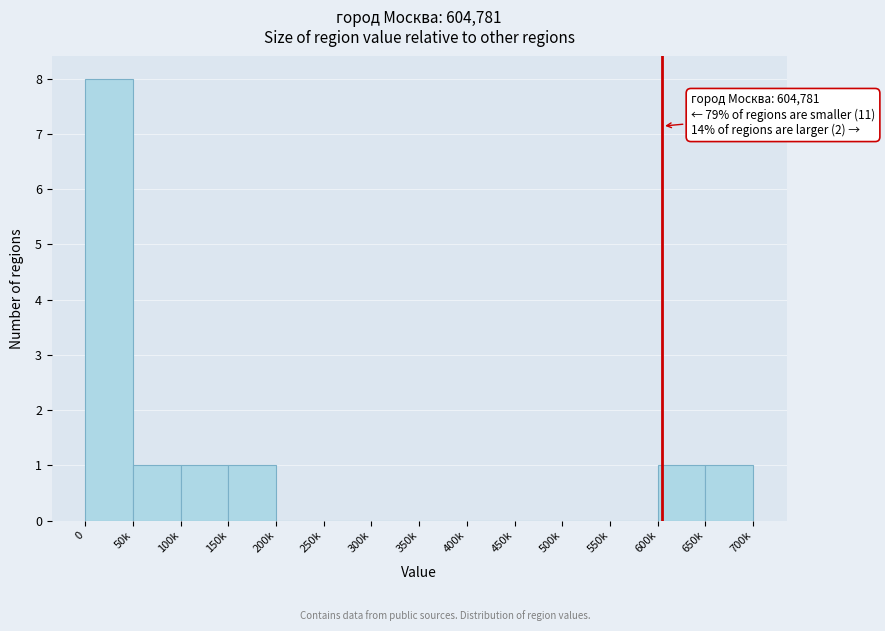

Reading left to right, what are all the values shown in this chart?

0=8	50k=1	100k=1	150k=1	200k=0	250k=0	300k=0	350k=0	400k=0	450k=0	500k=0	550k=0	600k=1	650k=1